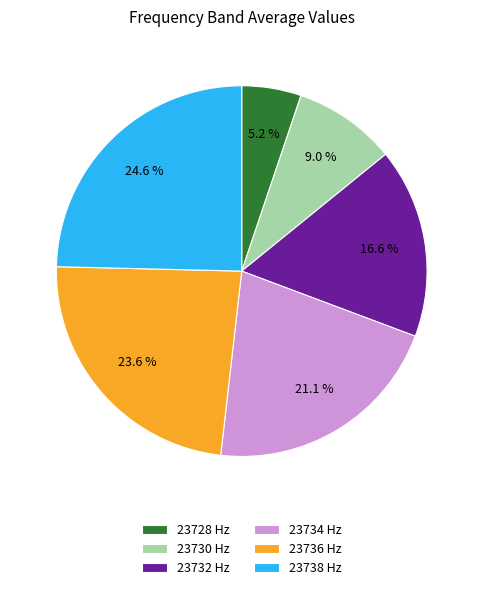

Rank the categories by value from highest to lowest.

23738 Hz, 23736 Hz, 23734 Hz, 23732 Hz, 23730 Hz, 23728 Hz